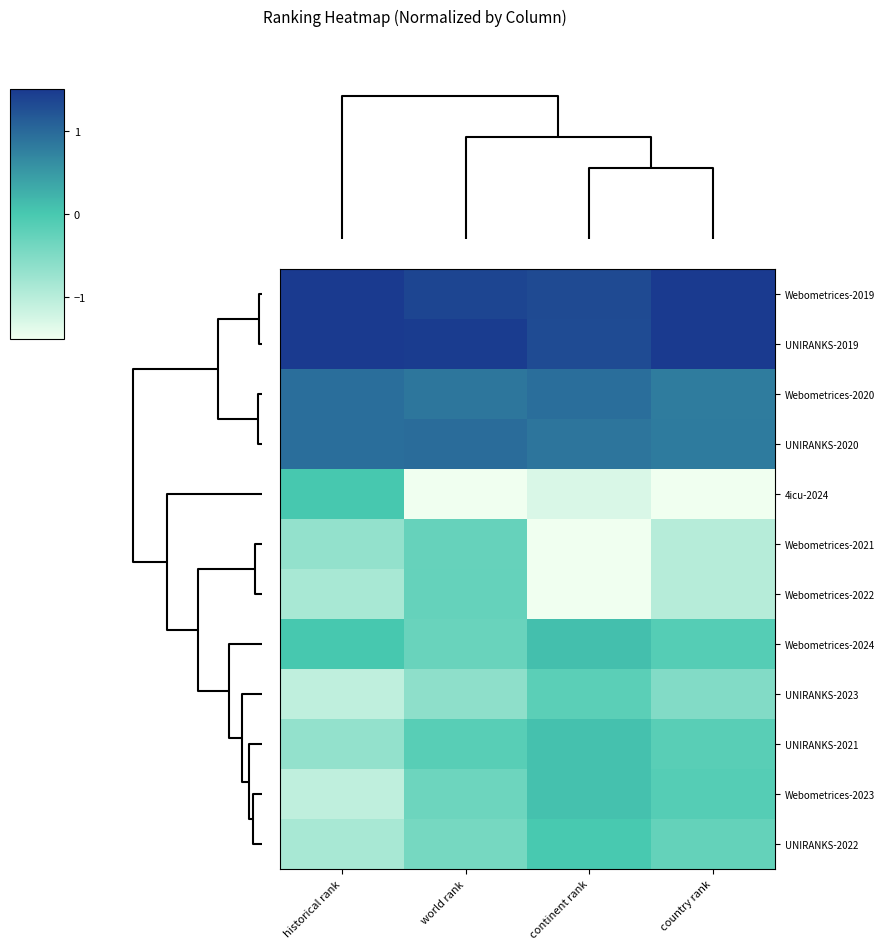

Reading left to right, extract all data points from this chart.

Webometrices-2019: historical rank=1.7	world rank=1.4	continent rank=1.3	country rank=1.6
UNIRANKS-2019: historical rank=1.7	world rank=1.5	continent rank=1.3	country rank=1.6
Webometrices-2020: historical rank=0.9	world rank=0.9	continent rank=0.9	country rank=0.8
UNIRANKS-2020: historical rank=0.9	world rank=1.0	continent rank=0.9	country rank=0.8
4icu-2024: historical rank=0.0	world rank=-2.3	continent rank=-1.3	country rank=-1.7
Webometrices-2021: historical rank=-0.7	world rank=-0.3	continent rank=-1.6	country rank=-1.0
Webometrices-2022: historical rank=-0.9	world rank=-0.3	continent rank=-1.6	country rank=-1.0
Webometrices-2024: historical rank=0.0	world rank=-0.3	continent rank=0.1	country rank=-0.1
UNIRANKS-2023: historical rank=-1.1	world rank=-0.6	continent rank=-0.2	country rank=-0.5
UNIRANKS-2021: historical rank=-0.7	world rank=-0.2	continent rank=0.1	country rank=-0.2
Webometrices-2023: historical rank=-1.1	world rank=-0.3	continent rank=0.1	country rank=-0.1
UNIRANKS-2022: historical rank=-0.9	world rank=-0.4	continent rank=-0.0	country rank=-0.3